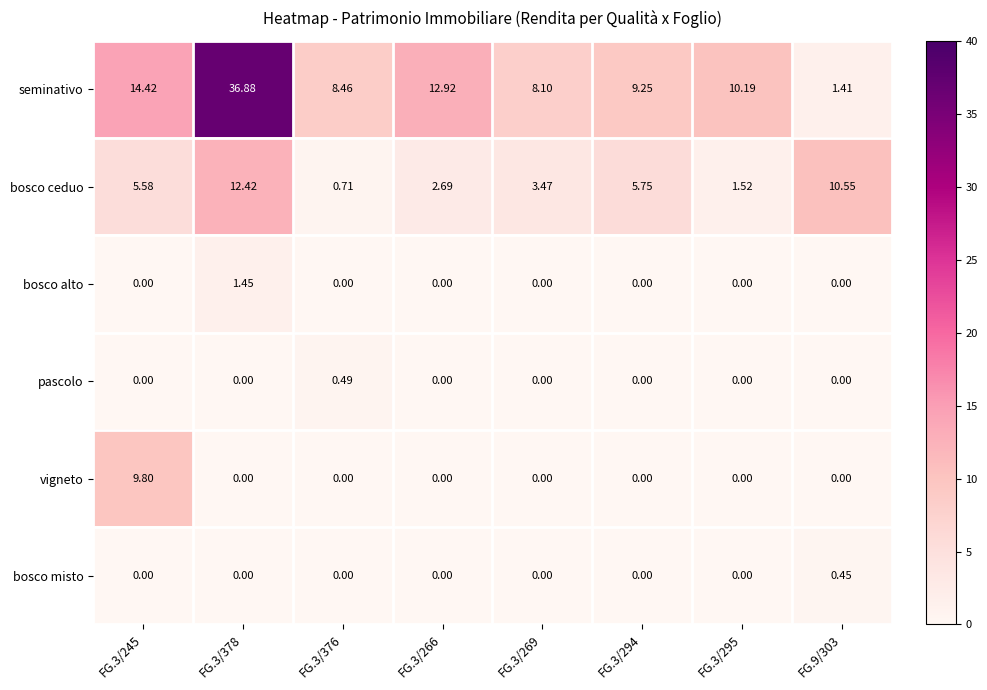

What is the spread (max minus min) of values at FG.3/378?

36.9